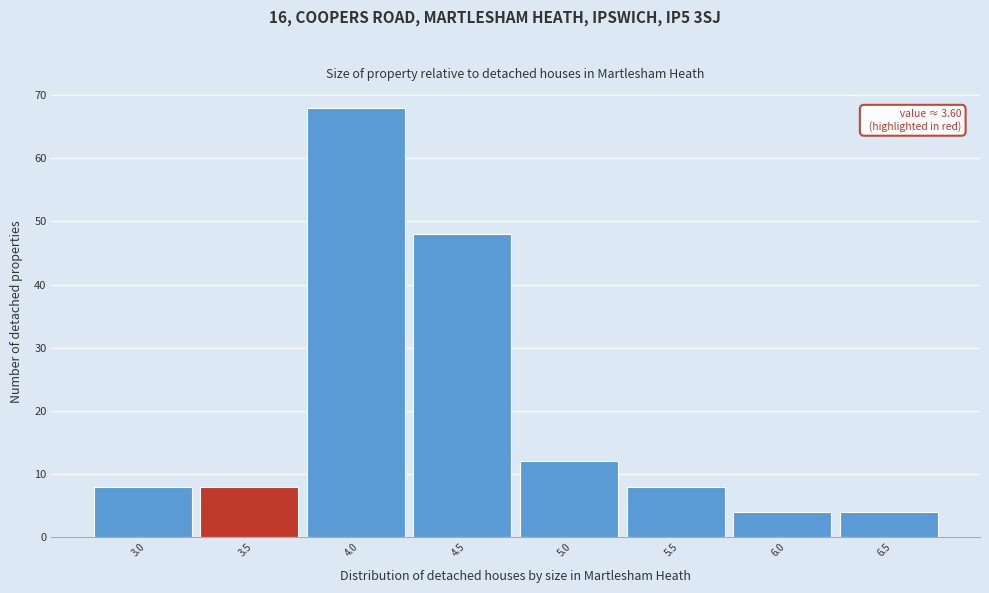

Reading left to right, extract all data points from this chart.

3.0=8	3.5=8	4.0=68	4.5=48	5.0=12	5.5=8	6.0=4	6.5=4